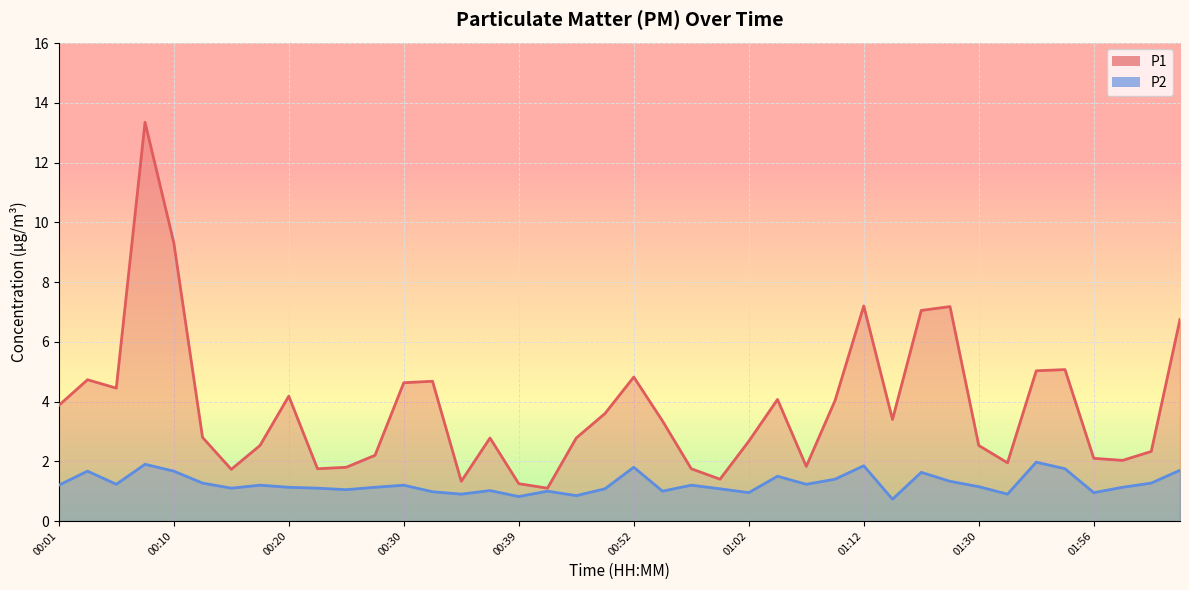

At which label is P2 closest to 1?

00:42